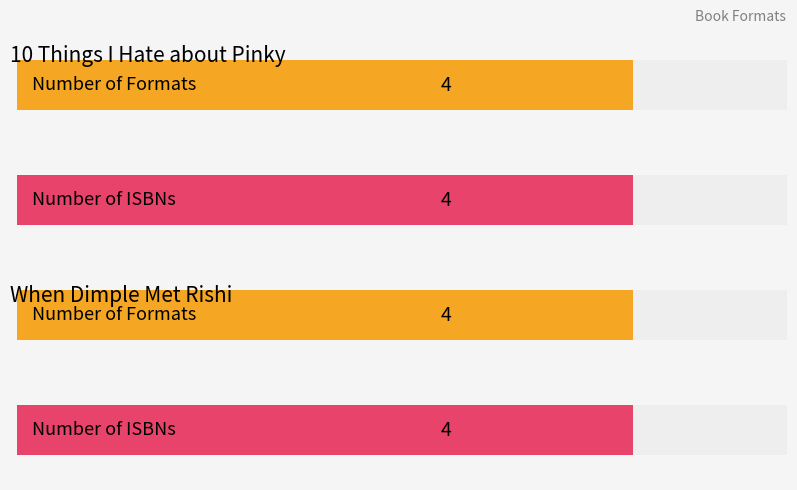

The 10 Things I Hate about Pinky series shows 237406847 at 2. True or false?

False